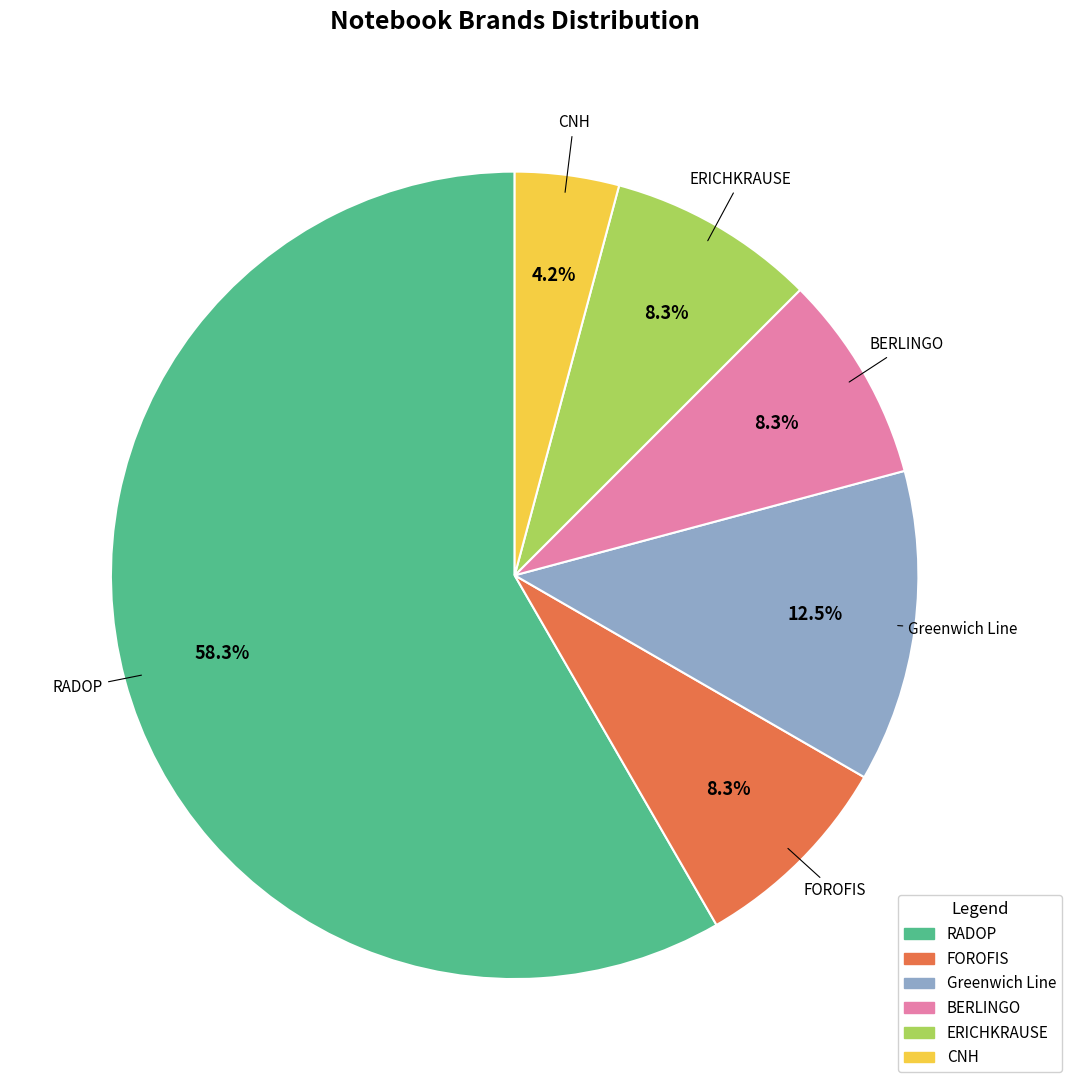

What percentage is the RADOP slice, to the nearest percent?

58%